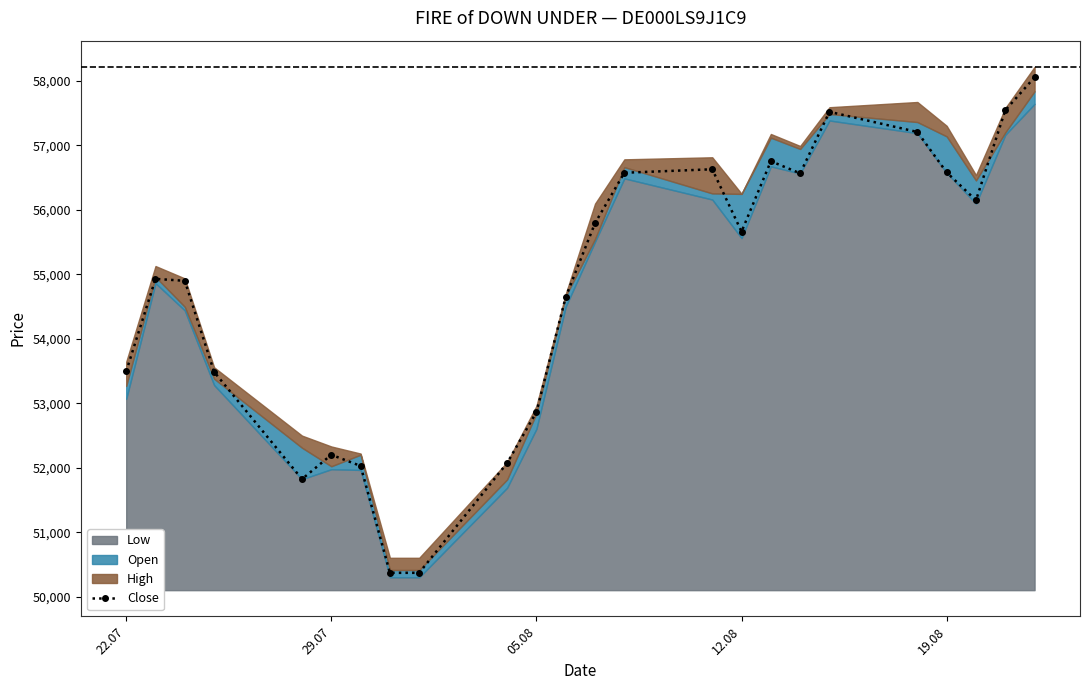

What is the value of the 22nd point from the left?

56146